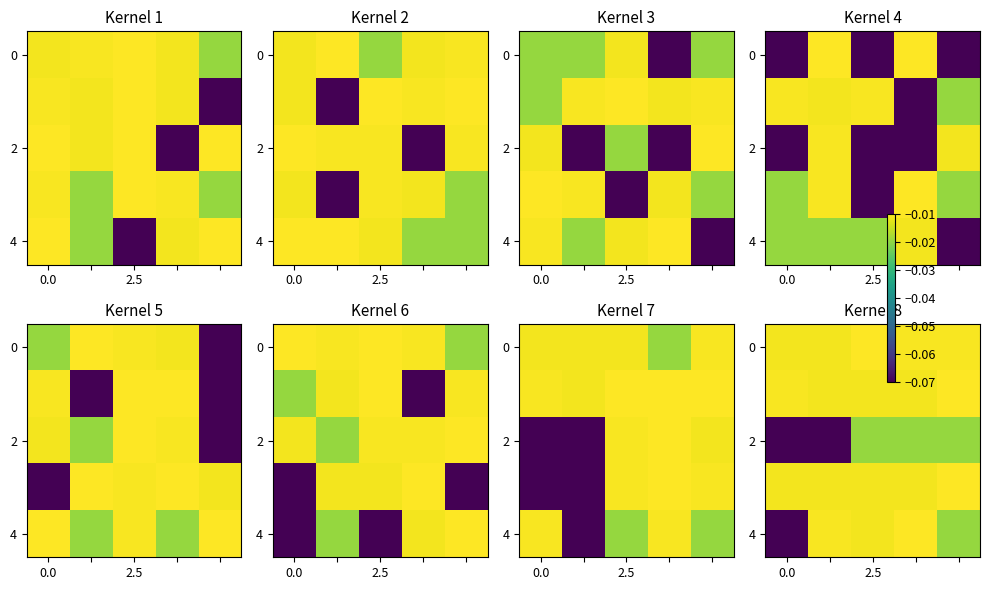

Which label corresponds to the largest value in the chart?

2.5